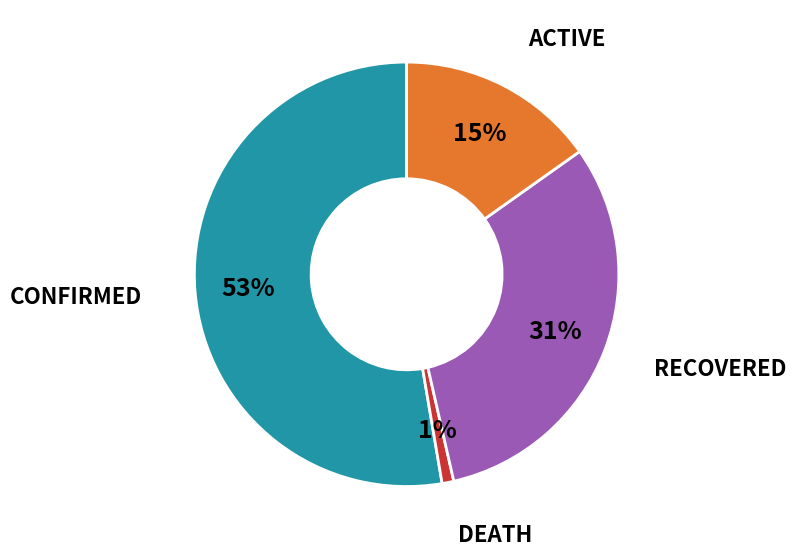

To the nearest percent, what is the average slice percentage?

25%